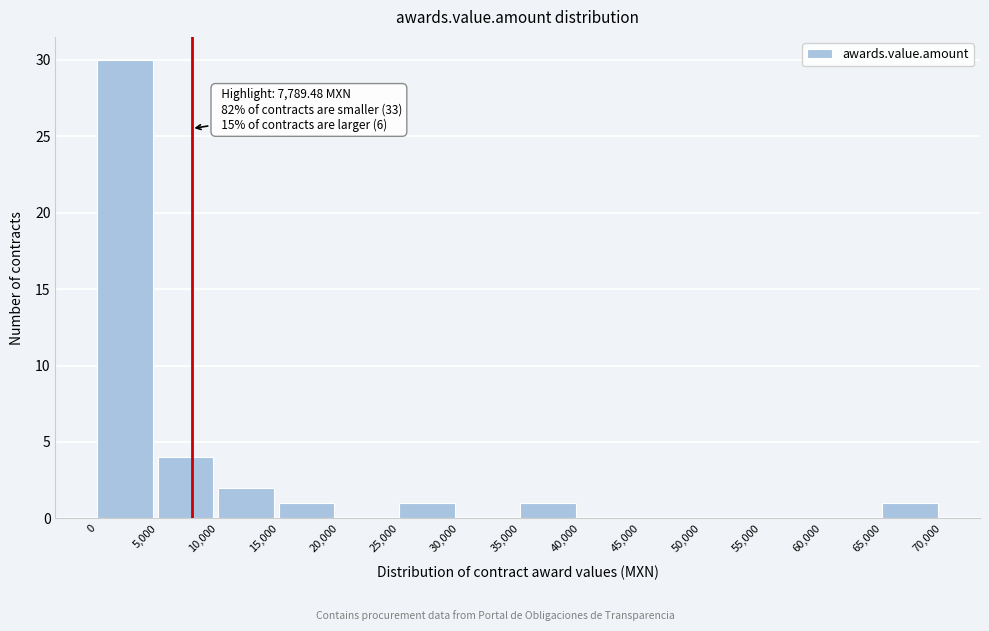

Over which range of the x-axis is the bar tallest?

0 to 5,000